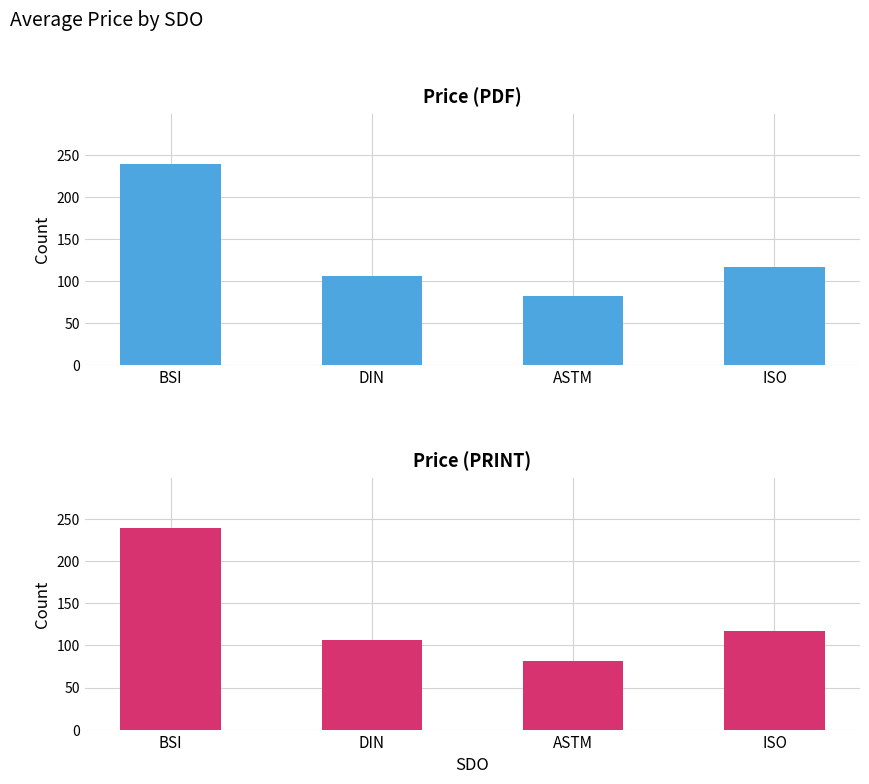

Reading left to right, what are all the values shown in this chart?

Price (PDF): BSI=239.2	DIN=106.4	ASTM=82.0	ISO=116.8
Price (PRINT): BSI=239.2	DIN=106.4	ASTM=82.0	ISO=116.8